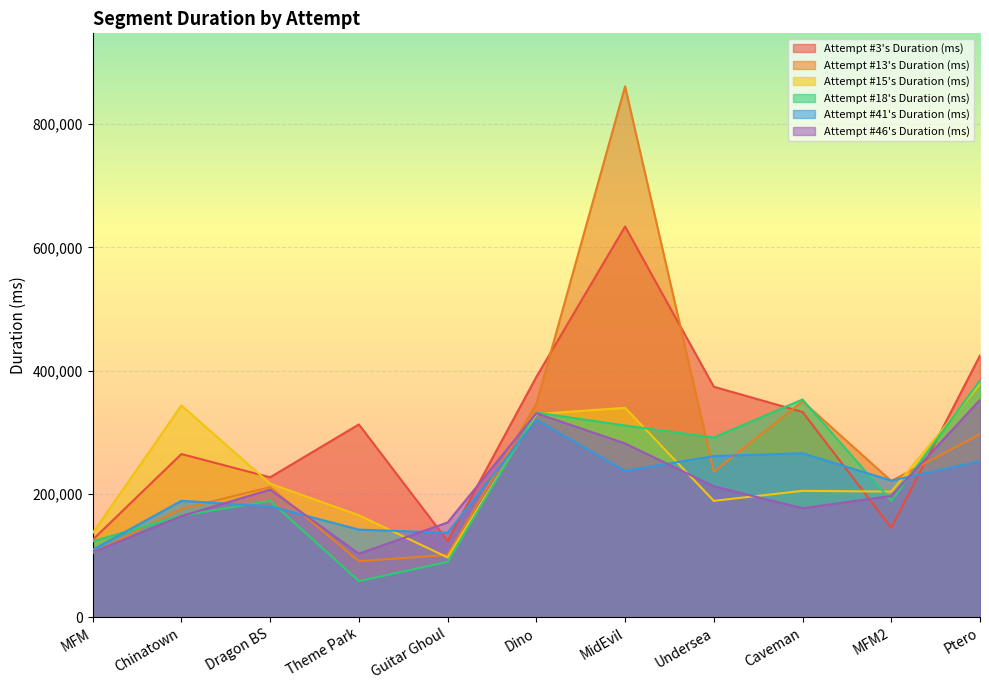

True or false: Attempt #15's Duration (ms) has a value of 343497 at Chinatown.

True